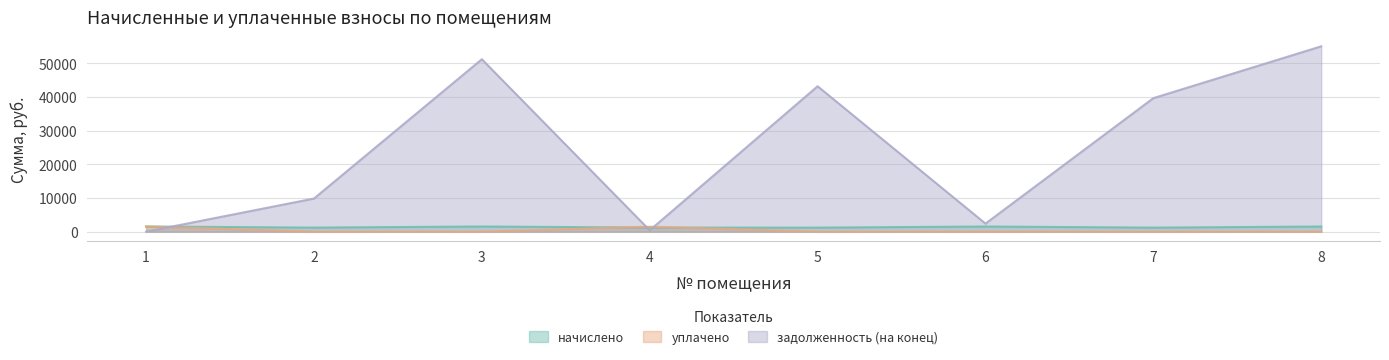

Which category has the lowest value across all series?

2